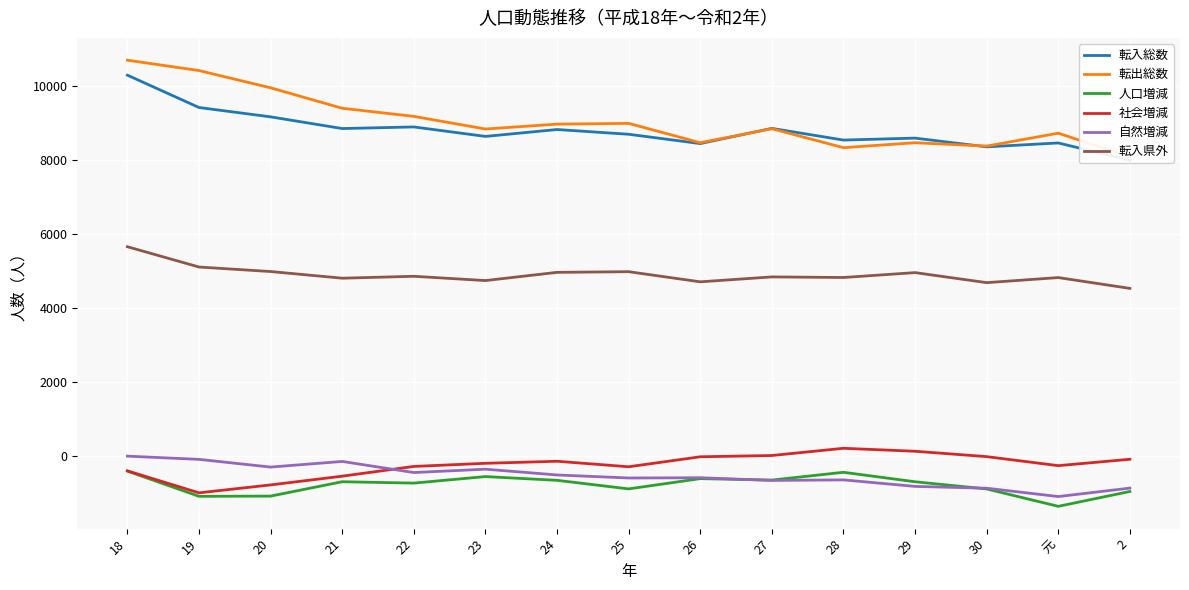

At which label is 転入総数 closest to 9132?

20